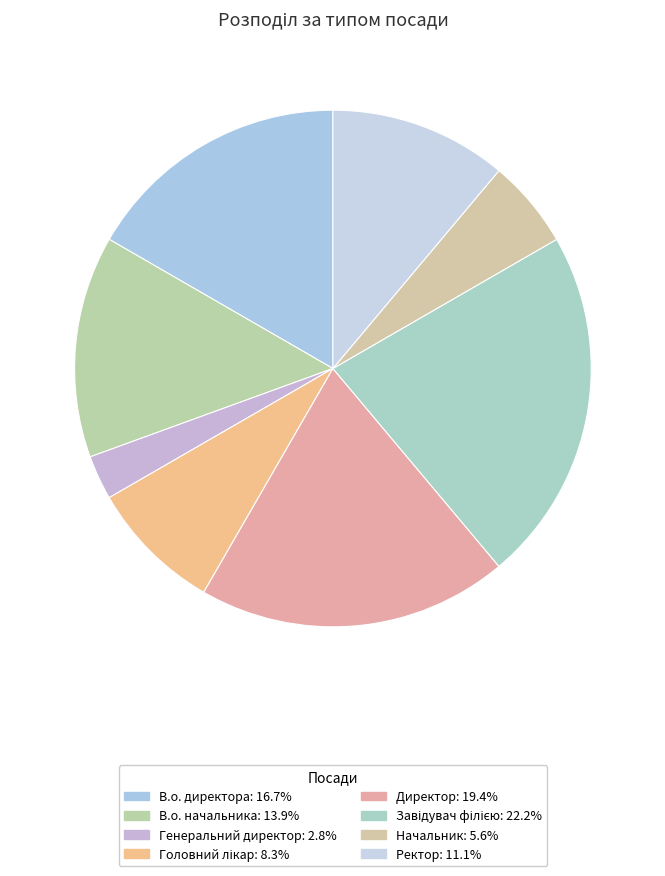

Is it true that Генеральний директор is 3% of the pie?

True